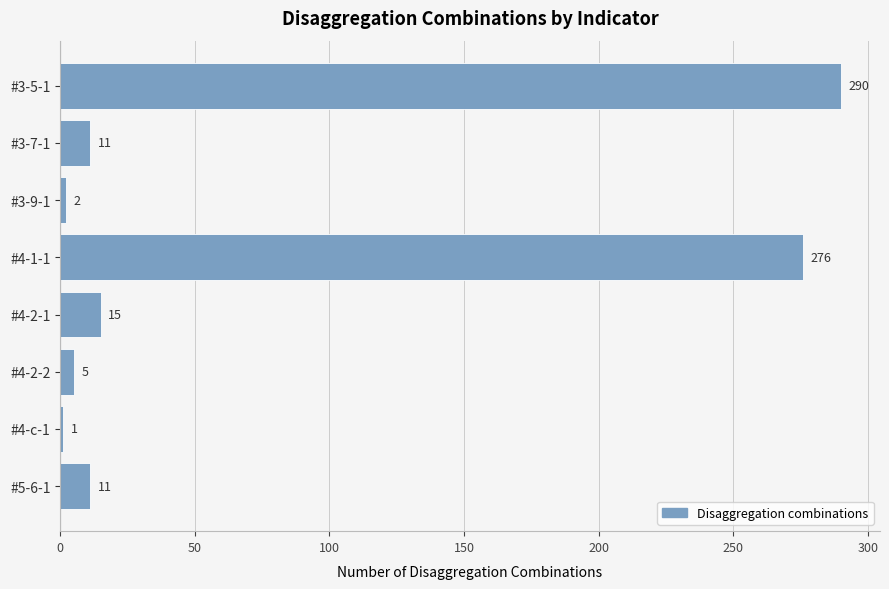

What is the change in value from #3-5-1 to #4-c-1?

-289